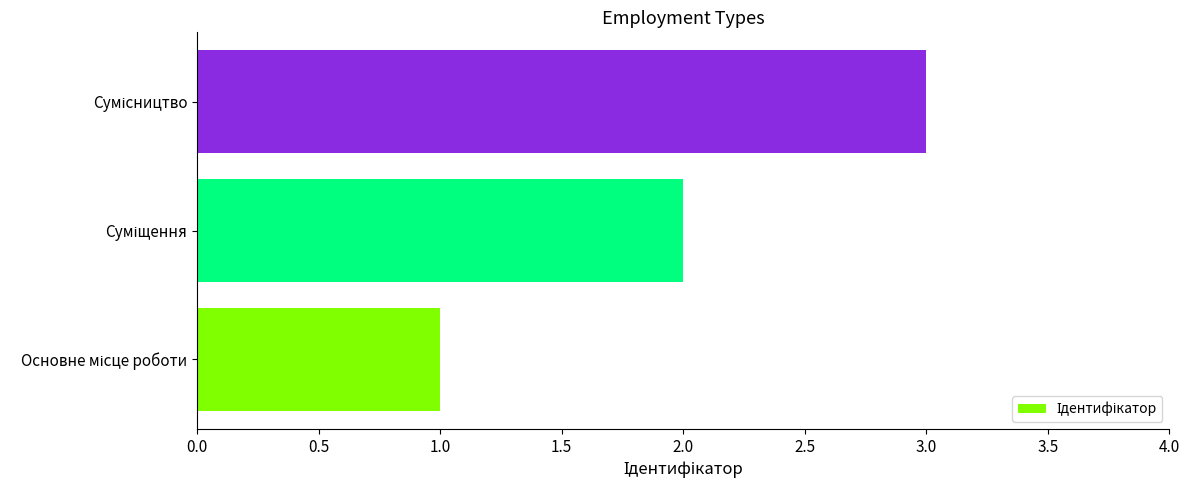

What is the maximum value shown in the chart?

3